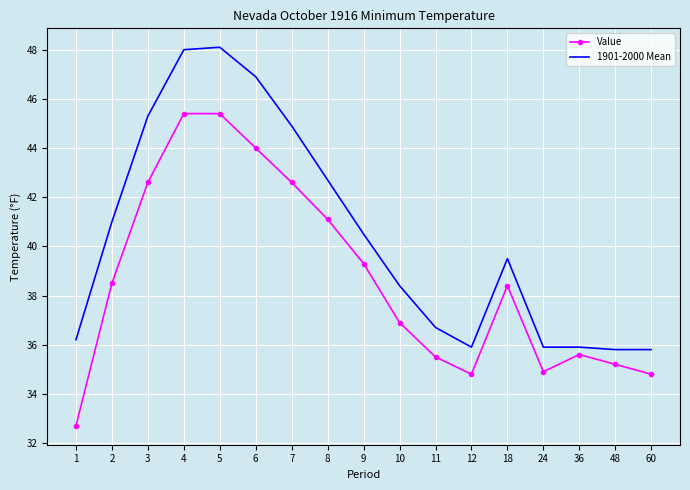

Reading right to left, what are all the values shown in this chart?

Value: 34.8	35.2	35.6	34.9	38.4	34.8	35.5	36.9	39.3	41.1	42.6	44.0	45.4	45.4	42.6	38.5	32.7
1901-2000 Mean: 35.8	35.8	35.9	35.9	39.5	35.9	36.7	38.4	40.5	42.7	44.9	46.9	48.1	48.0	45.3	41.0	36.2